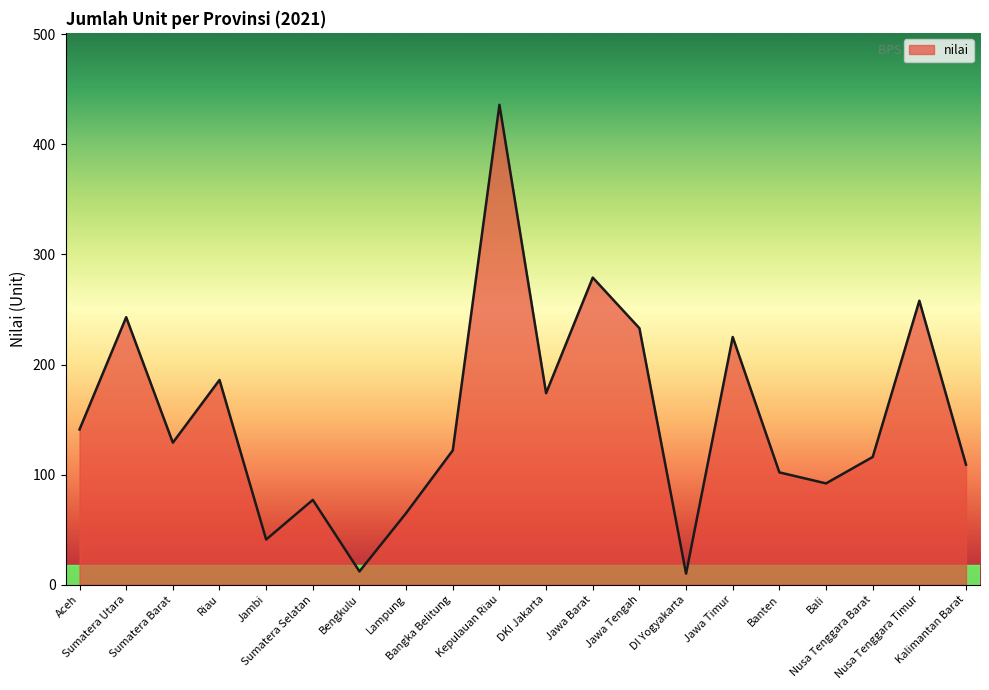

Where is the first local maximum?

Sumatera Utara